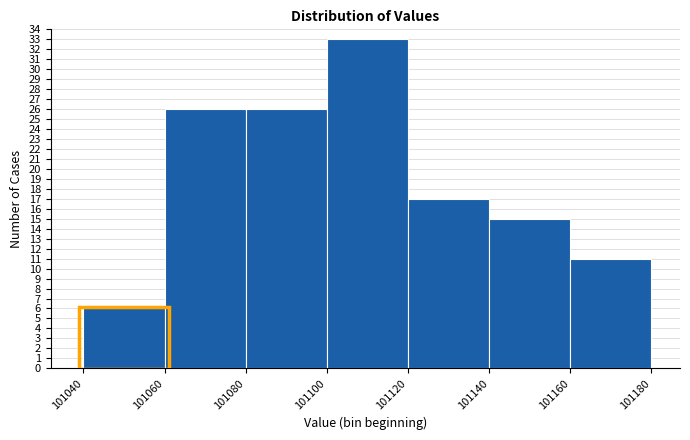

How tall is the bar that spans 101100 to 101120 on the x-axis? The values are not printed on the chart, so give them approximately, as read against the axis.

33